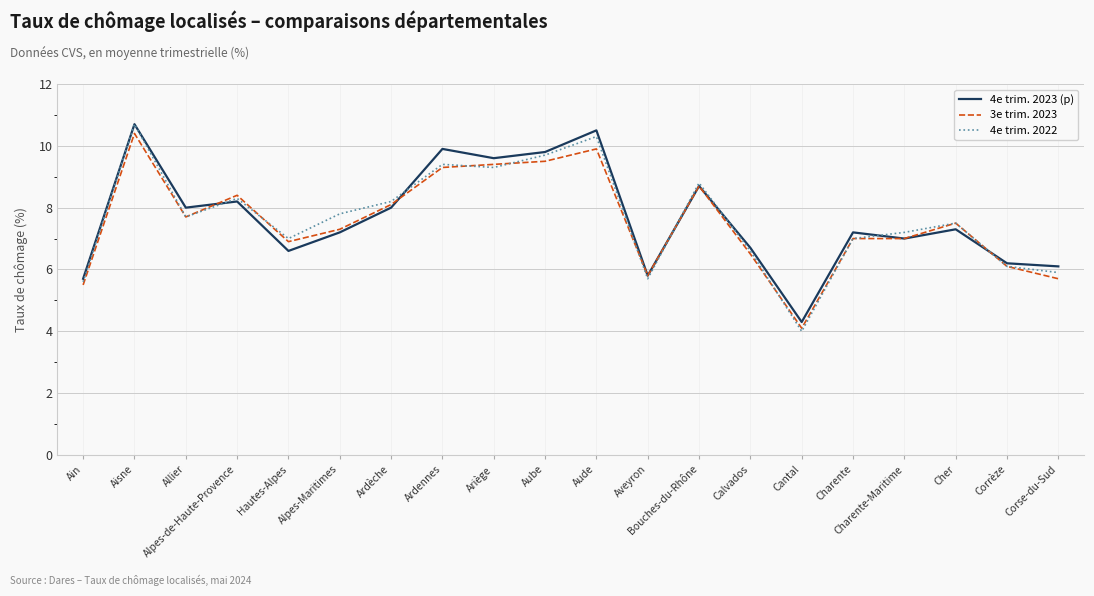

What is the average value of the 4e trim. 2023 (p) series?

7.7